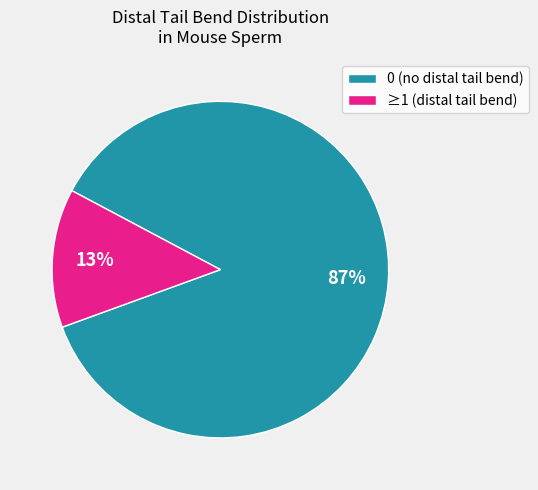

The ≥1 (distal tail bend) slice represents 20% of the pie. True or false?

False